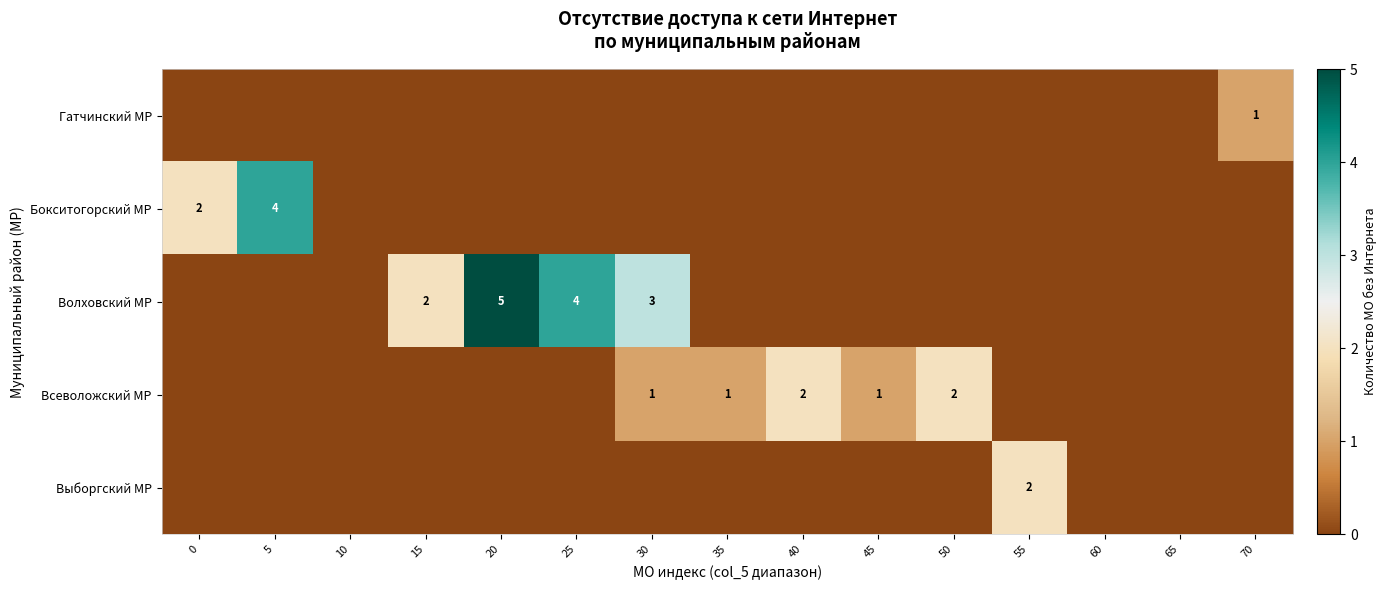

The value of Волховский МР at 30 is 3. True or false?

True